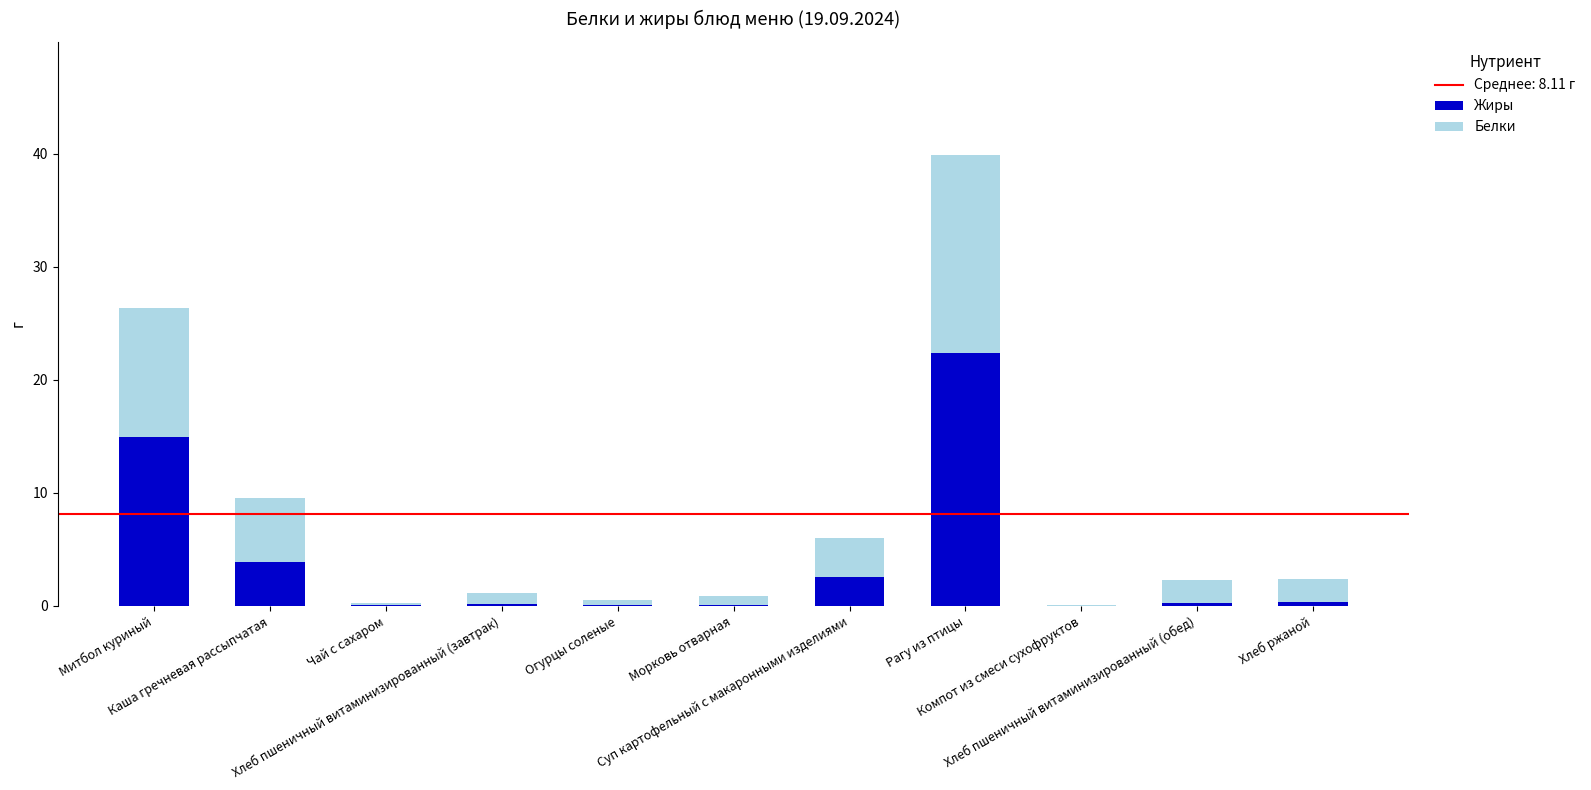

True or false: Жиры has a value of 2.2 at Каша гречневая рассыпчатая.

False